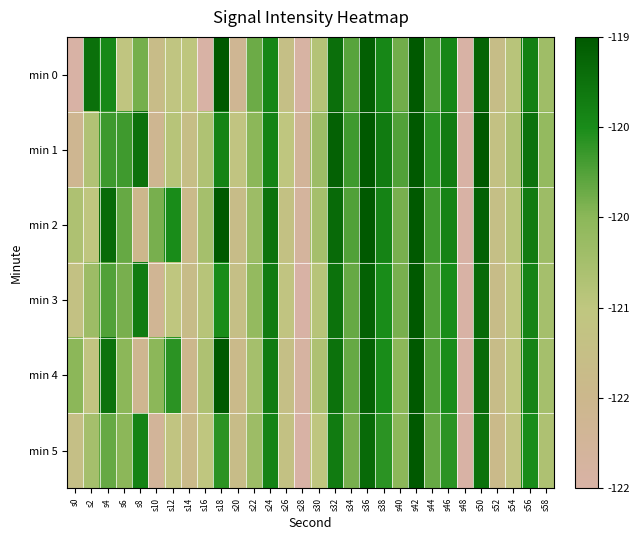

How many data points does each series have?

30